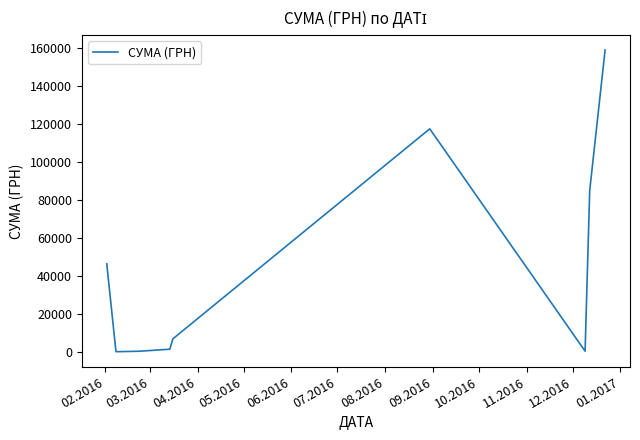

What is the difference between the maximum and minimum values?

158959.7